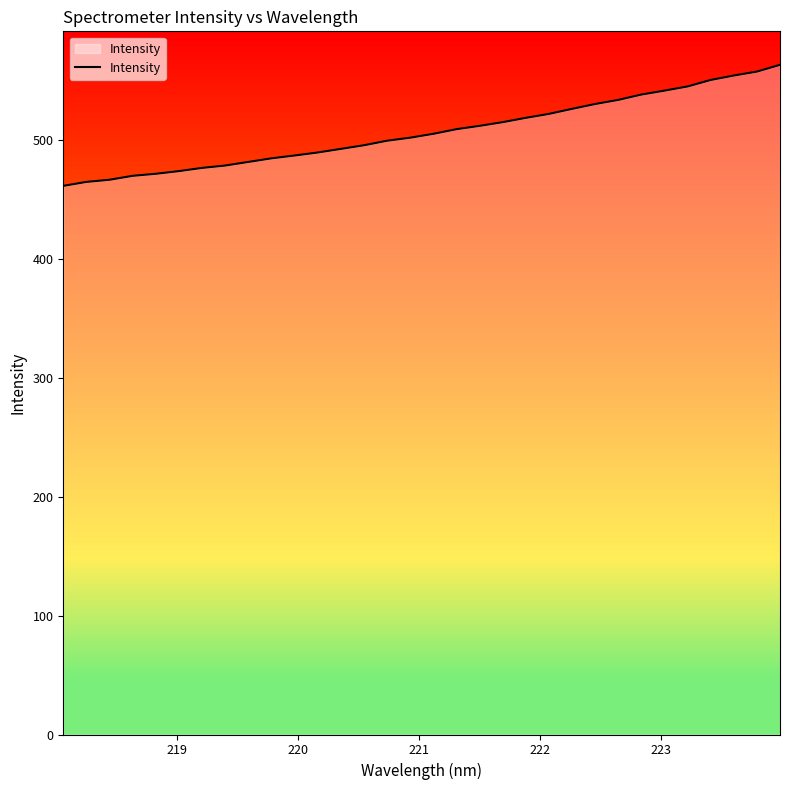

What is the greatest value displayed?

563.1